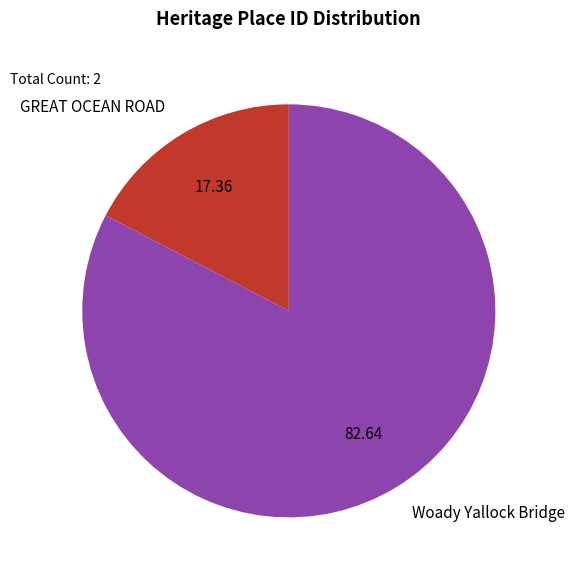

Which category accounts for the majority?

Woady Yallock Bridge